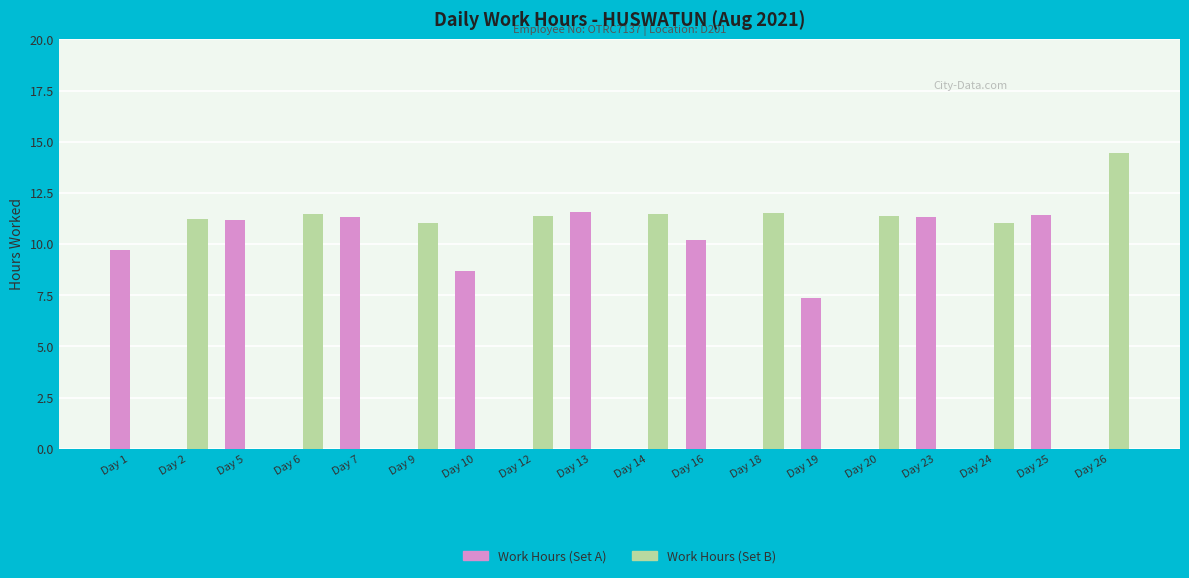

At which category is the sum across all series the highest?

Day 26